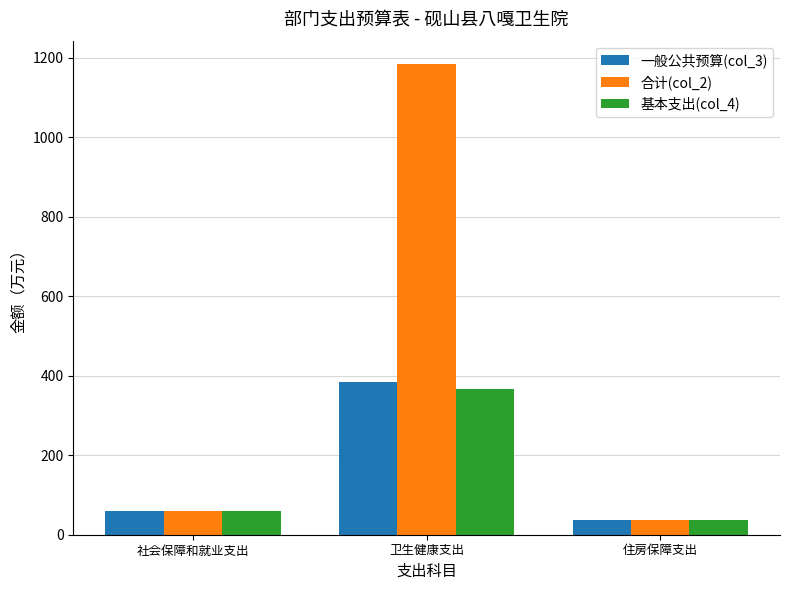

What is the greatest value displayed?

1184.2